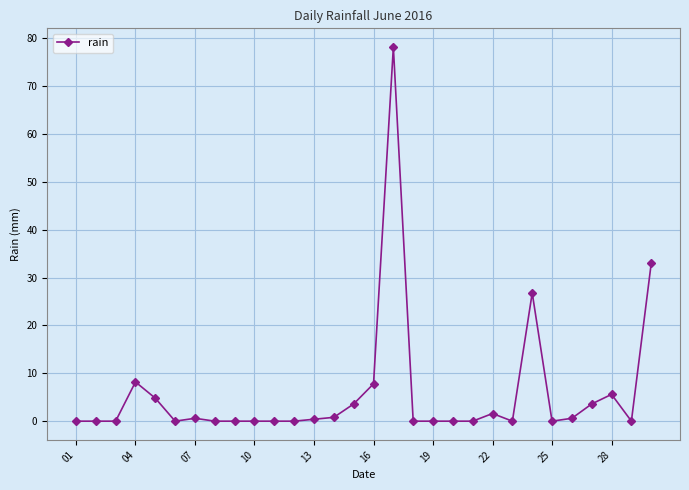

What is the value of the 27th point from the left?

3.6